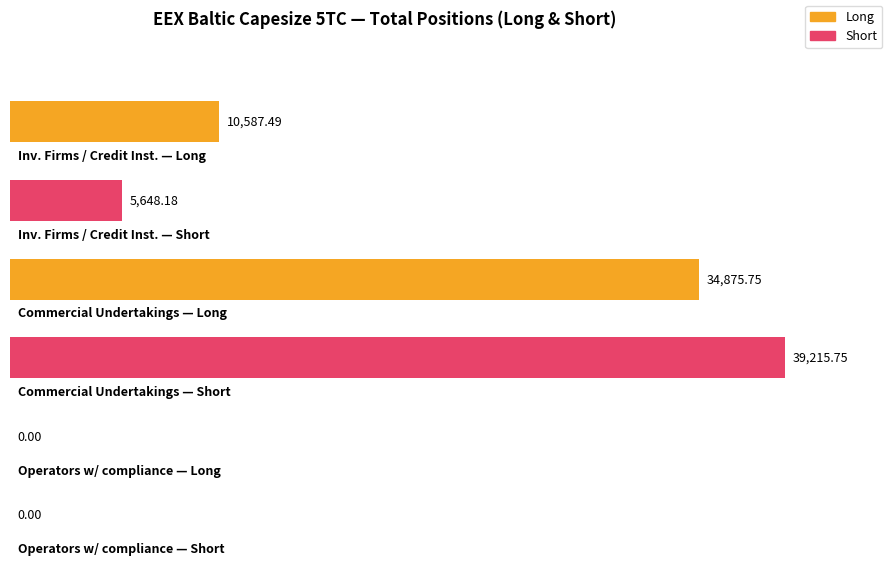

Which has a higher value, Operators with compliance obligations or Investment Firms or credit institutions?

Investment Firms or credit institutions